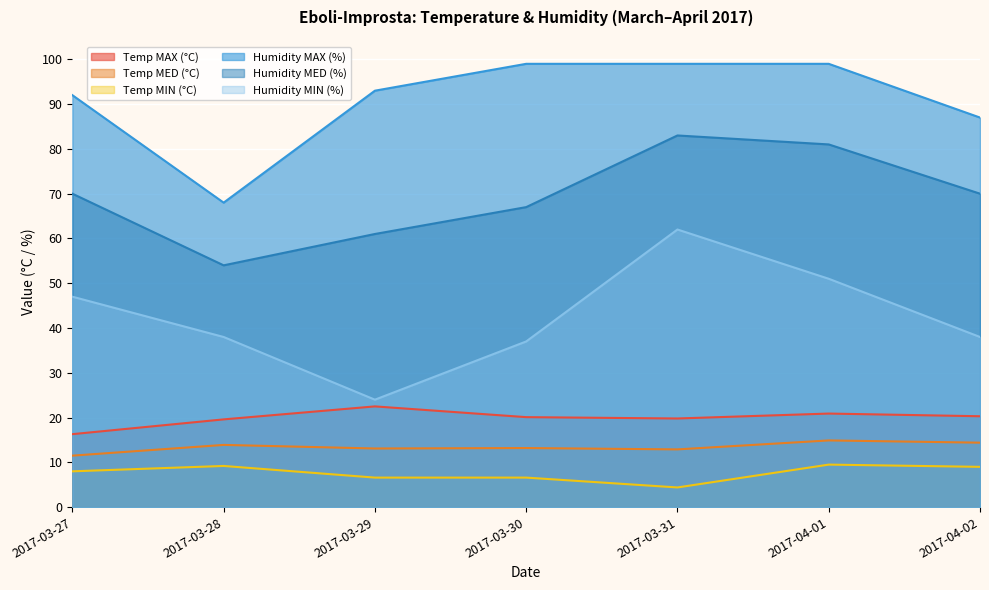

Between 2017-03-30 and 2017-04-02, which series saw the biggest shift?

Humidity MAX (%)